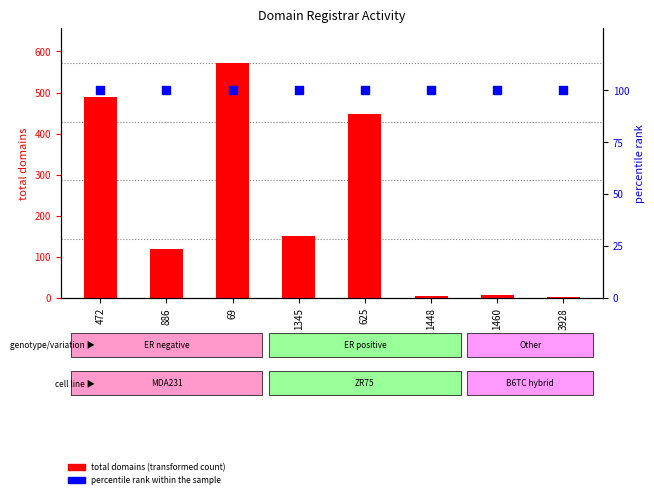

Which series has the widest spread of Y values?

total domains